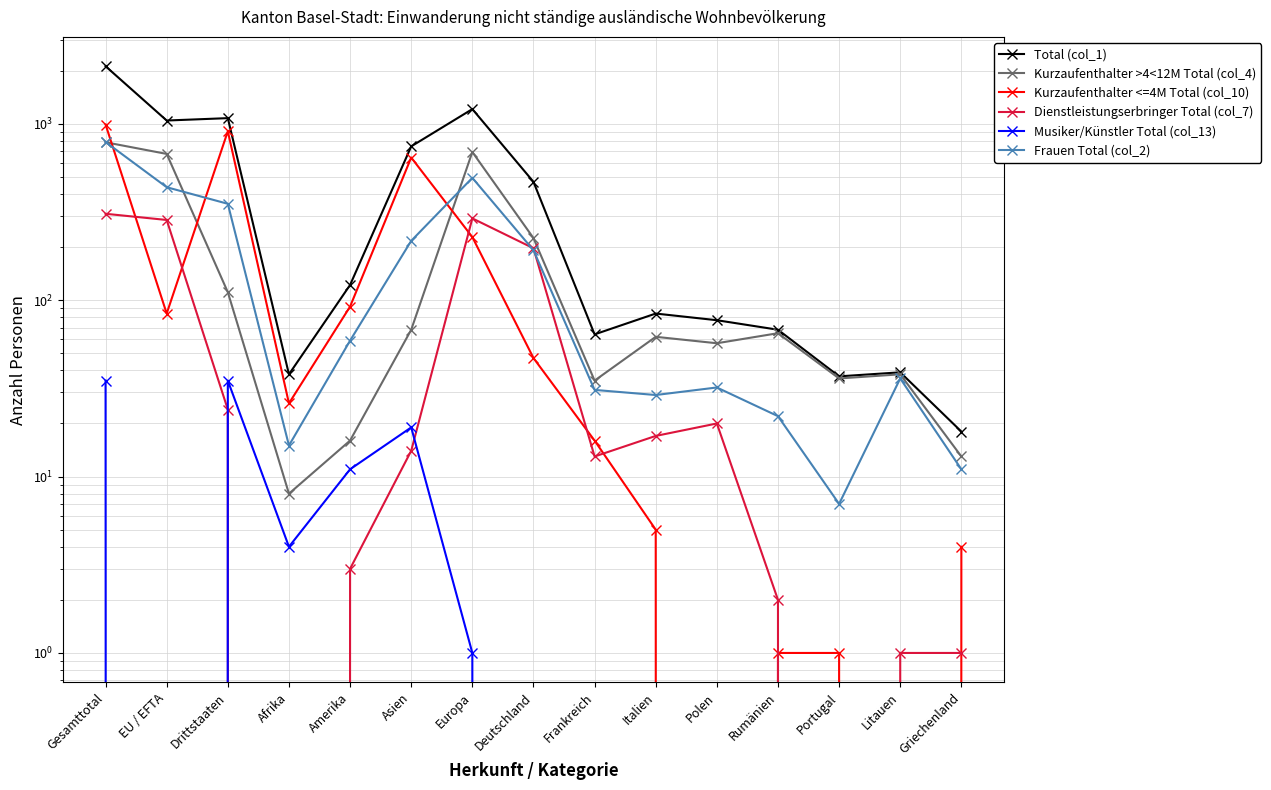

How many data points in Kurzaufenthalter >4<12M Total (col_4) are above 62?

7